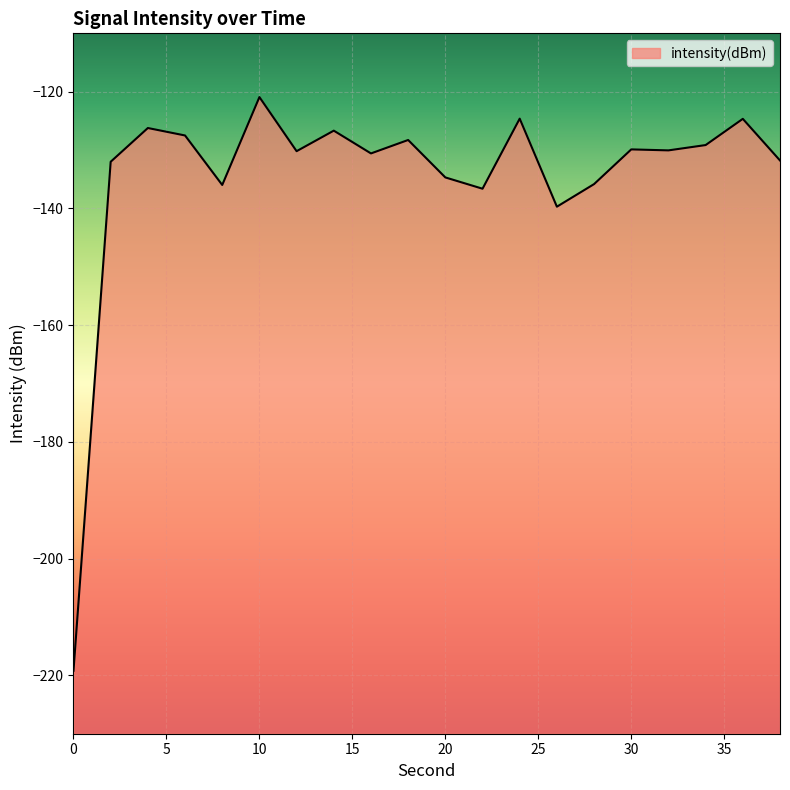

Reading left to right, what are all the values shown in this chart?

0=-219.2	2=-132.0	4=-126.2	6=-127.5	8=-136.0	10=-120.9	12=-130.2	14=-126.7	16=-130.6	18=-128.3	20=-134.7	22=-136.6	24=-124.6	26=-139.7	28=-135.8	30=-129.9	32=-130.1	34=-129.1	36=-124.7	38=-131.8